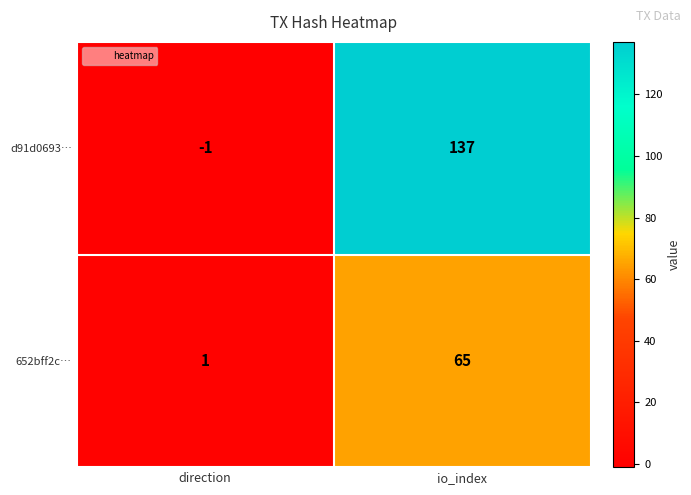

Reading right to left, extract all data points from this chart.

d91d0693…: 137	-1
652bff2c…: 65	1